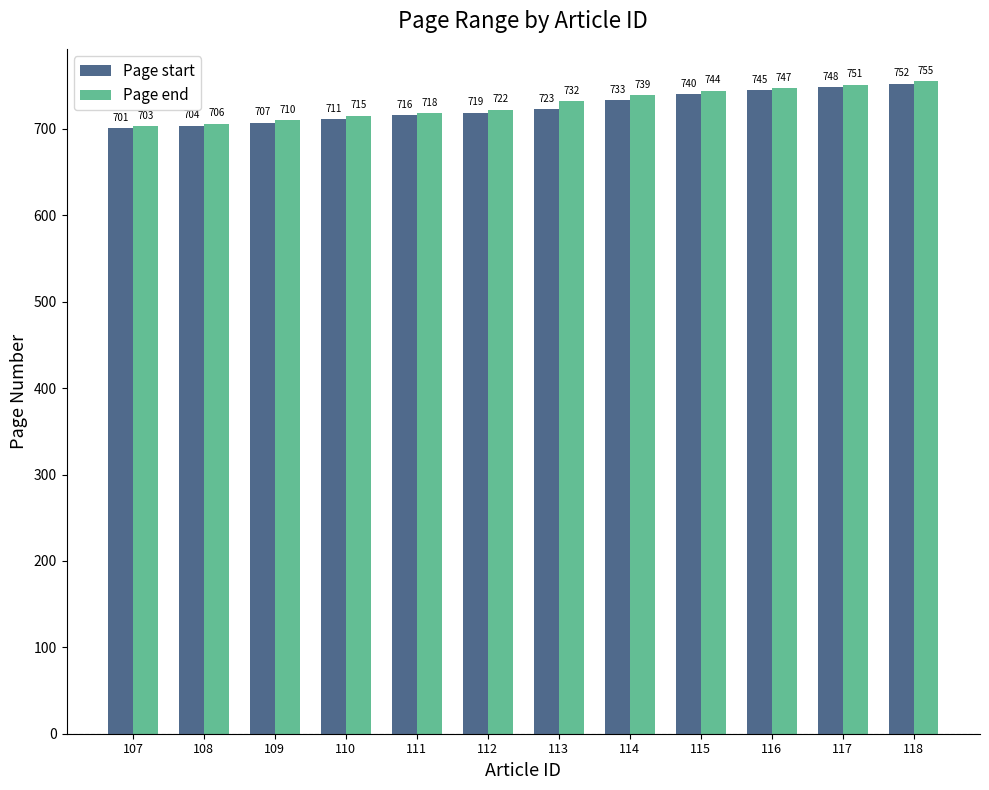

Between 108 and 115, which series saw the biggest shift?

Page end